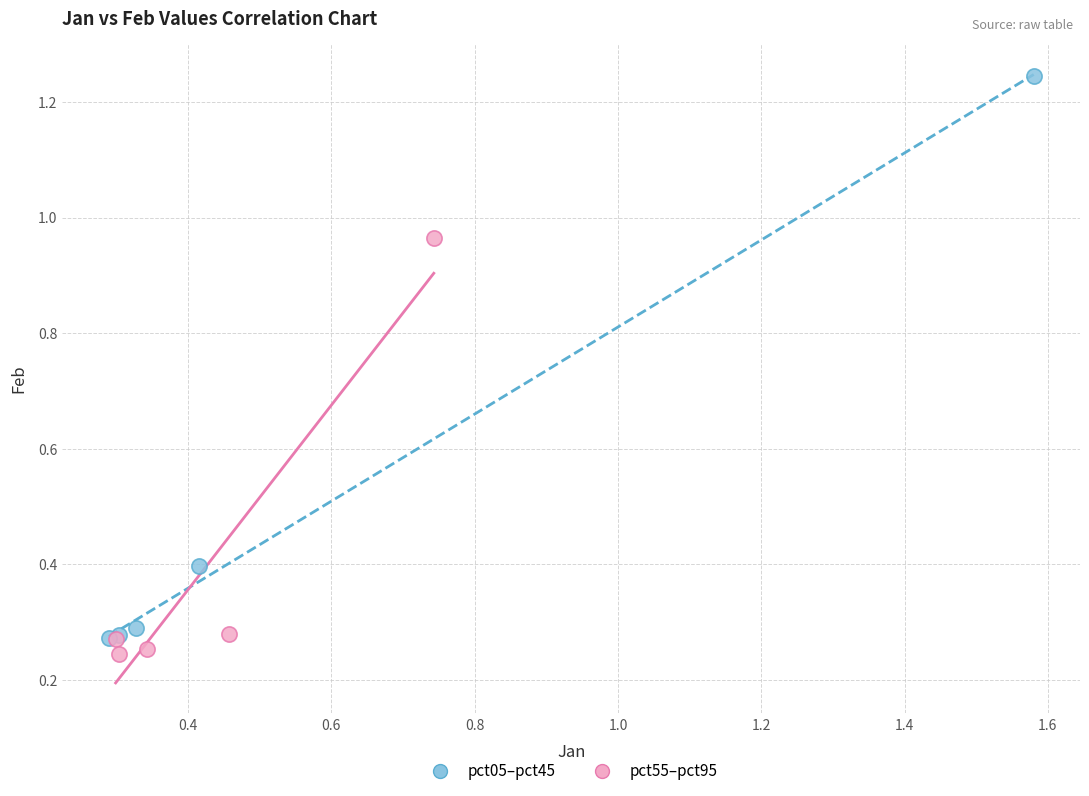

Which series reaches the minimum Y coordinate?

pct55–pct95